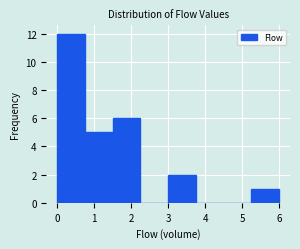

What is the height of the bar covering 3.00 to 3.75 on the x-axis? Neither the bar edges nor the heights are printed on the chart, so give them approximately, as read against the axes.

2